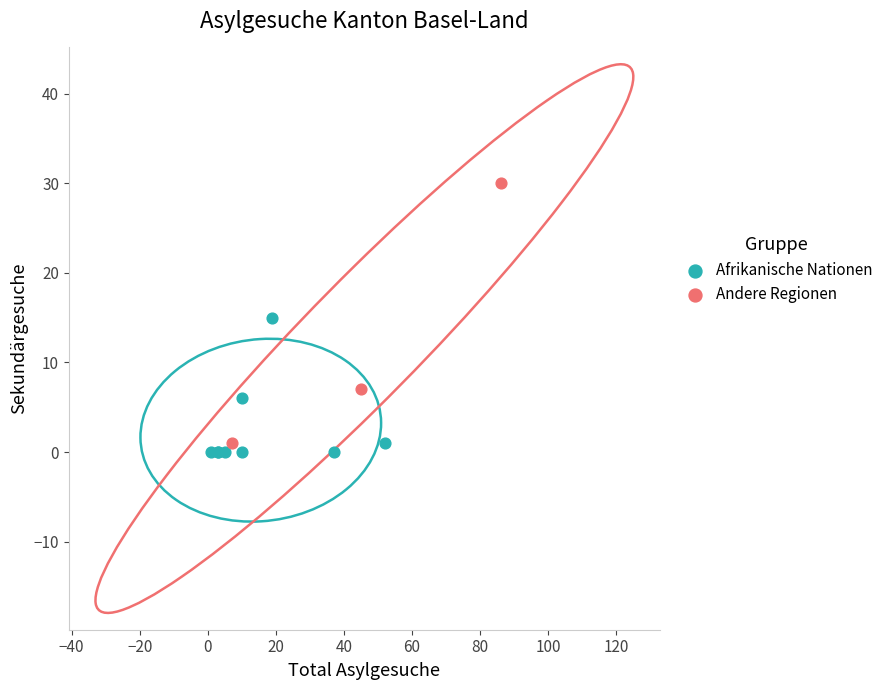

Which series has the largest Y range (max minus min)?

Andere Regionen